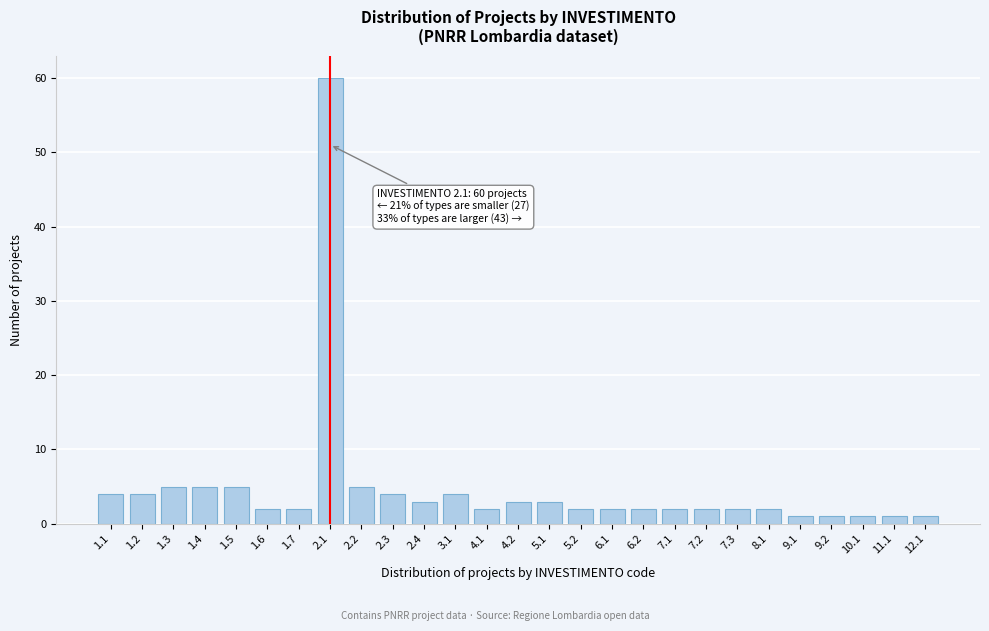

Reading left to right, what are all the values shown in this chart?

1.1=4	1.2=4	1.3=5	1.4=5	1.5=5	1.6=2	1.7=2	2.1=60	2.2=5	2.3=4	2.4=3	3.1=4	4.1=2	4.2=3	5.1=3	5.2=2	6.1=2	6.2=2	7.1=2	7.2=2	7.3=2	8.1=2	9.1=1	9.2=1	10.1=1	11.1=1	12.1=1